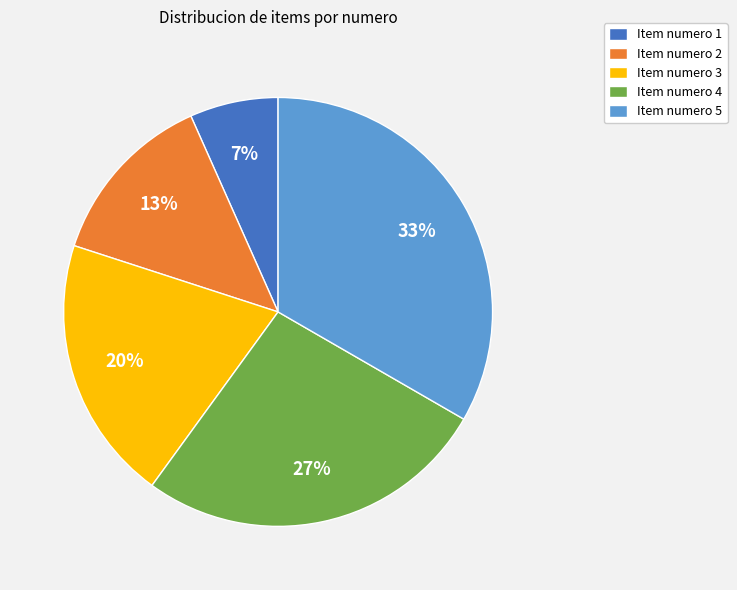

Which slice is the smallest?

Item numero 1